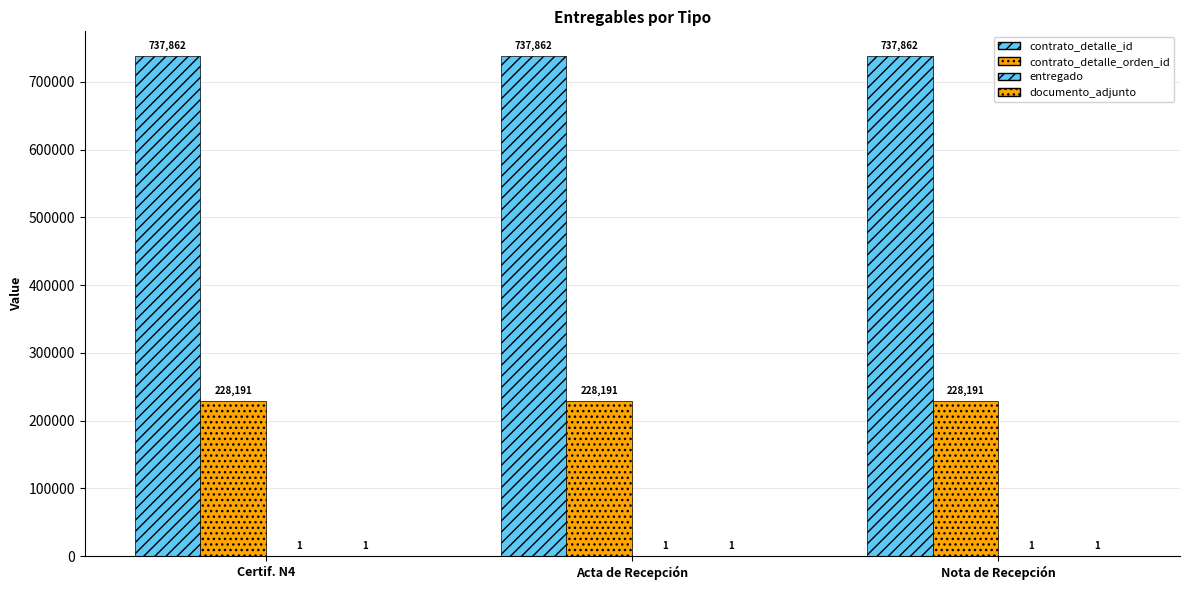

At which category is the sum across all series the highest?

Certif. N4